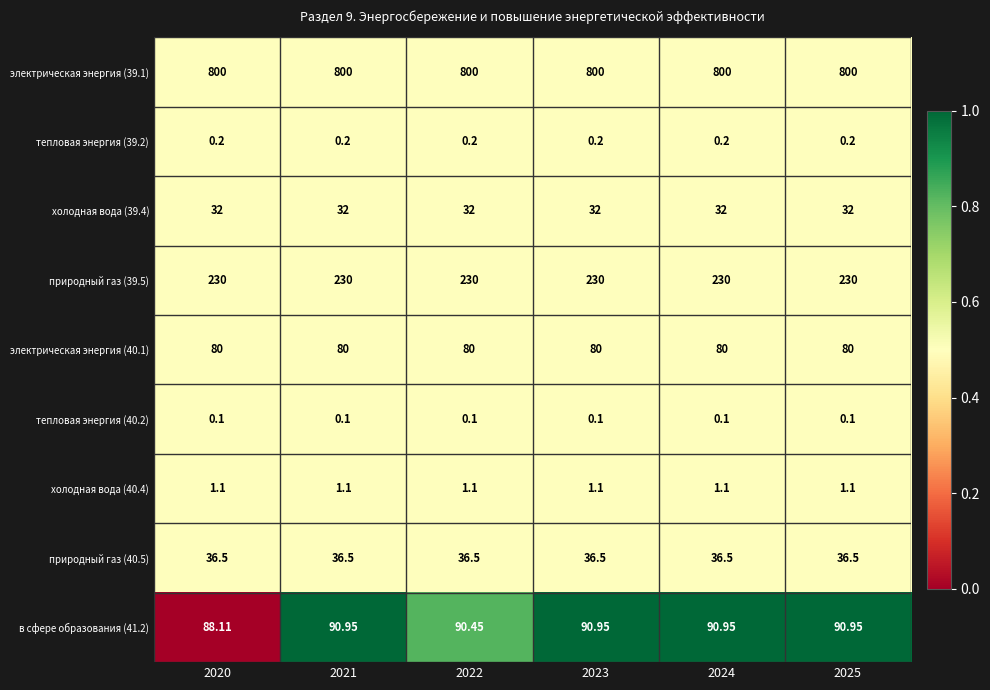

What is the difference between the highest and lowest values at 2023?

799.9